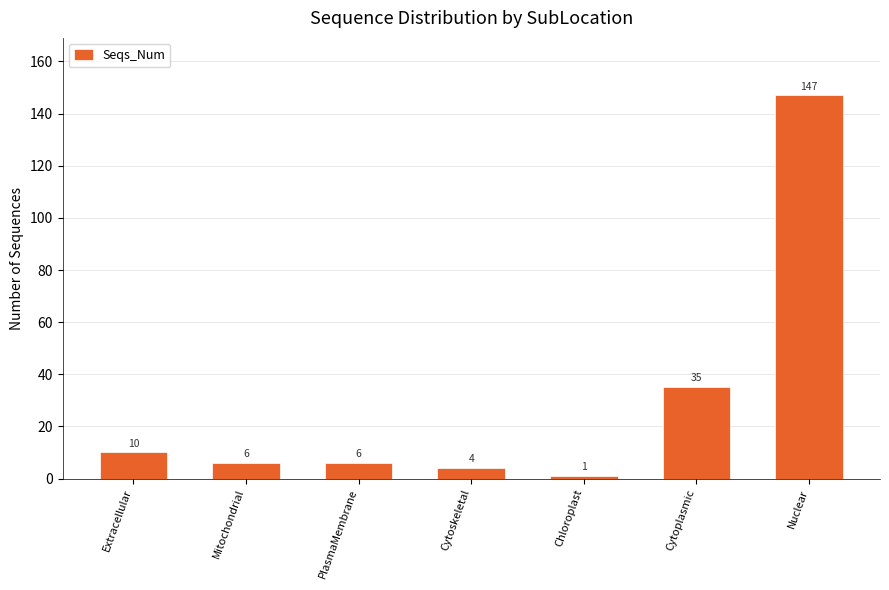

What is the value of the 1st bar from the left?

10